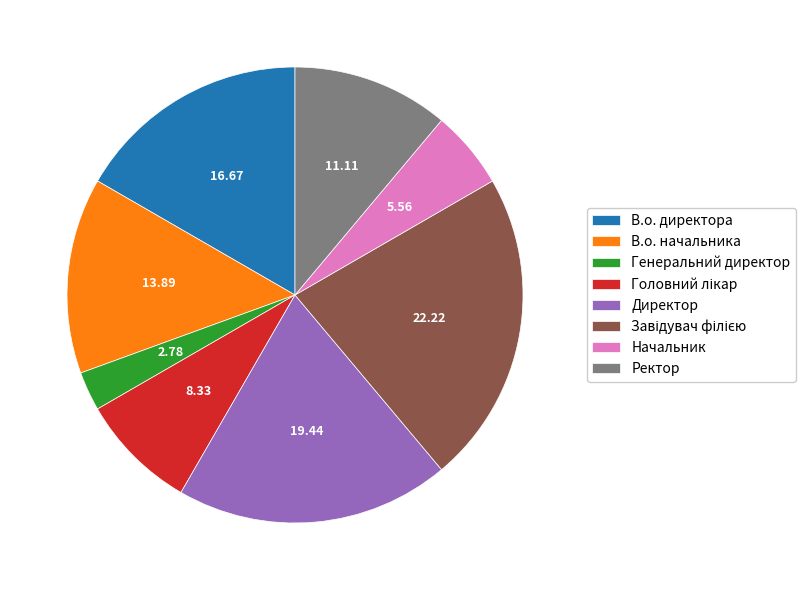

Which category has the smallest portion of the pie?

Генеральний директор